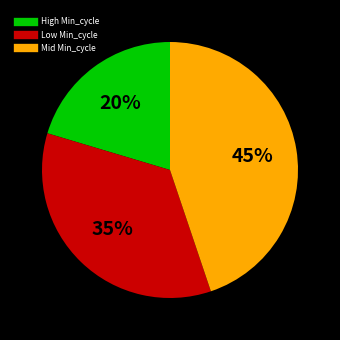

To the nearest percent, what is the average slice percentage?

33%